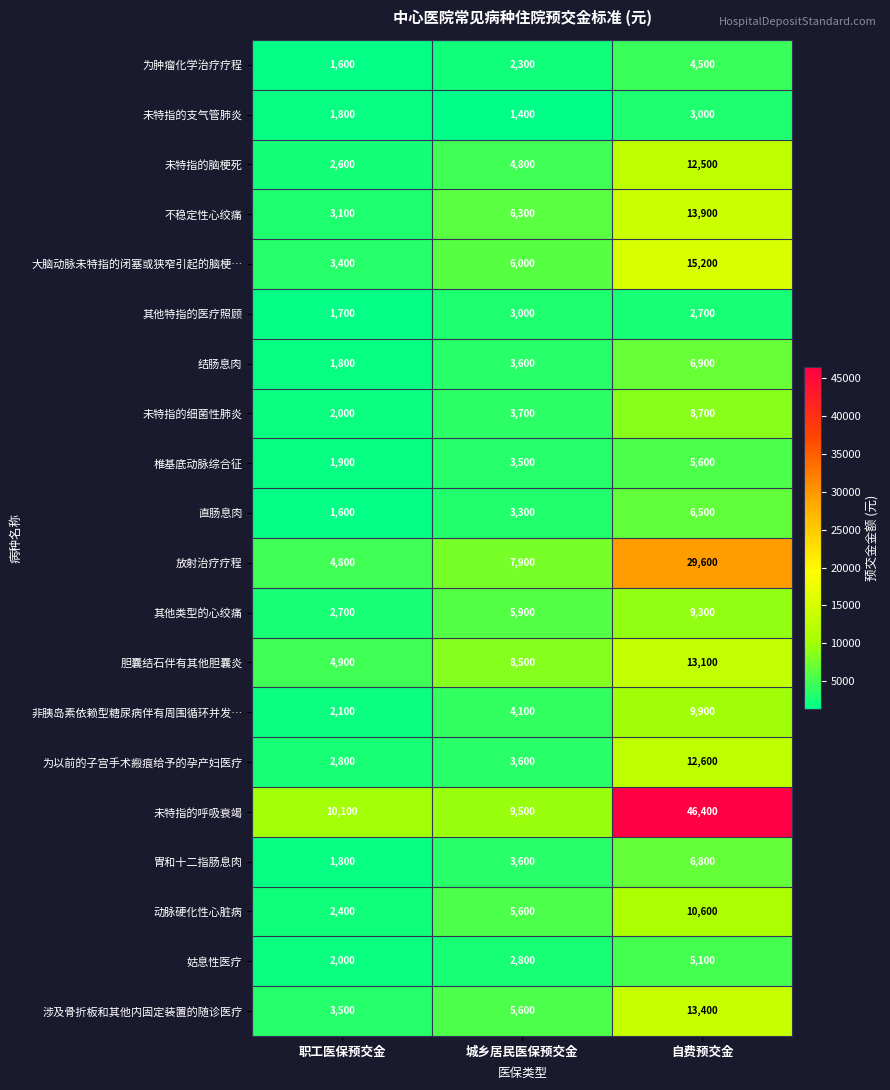

How many series are shown in this chart?

20